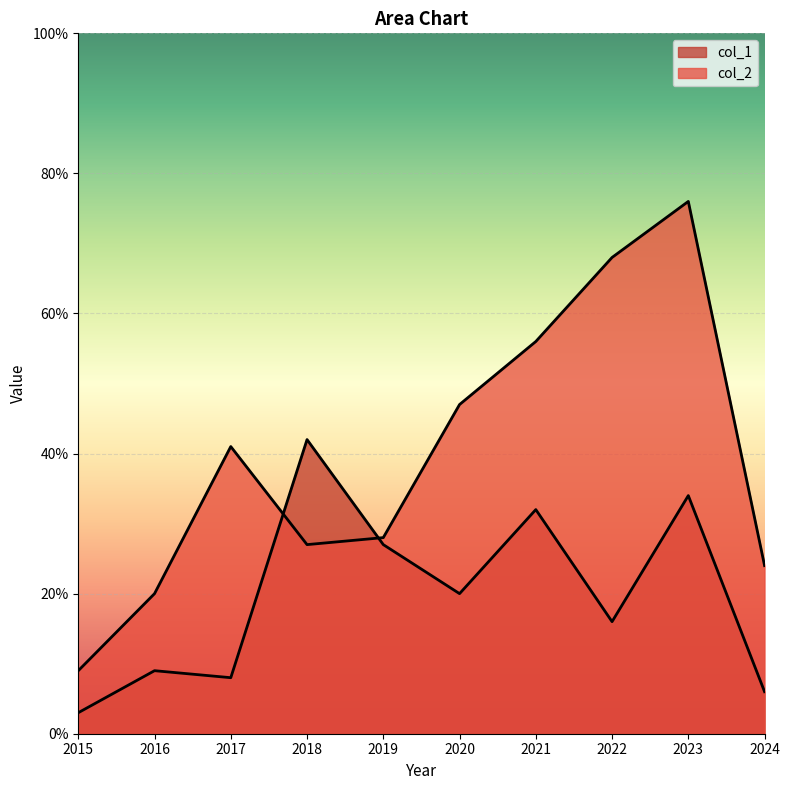

Is it true that col_2 equals 56 at 2021?

True